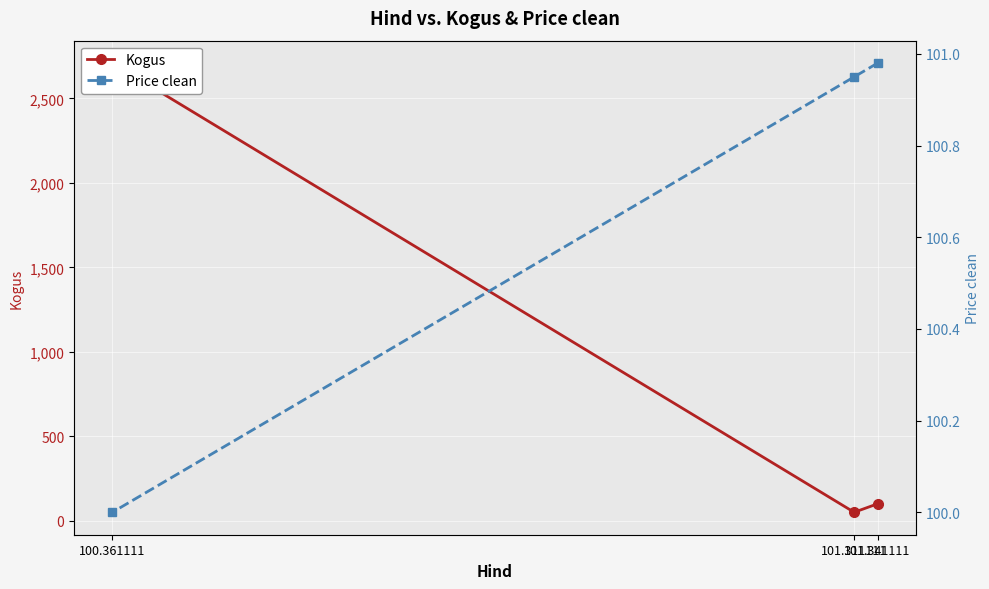

What position from the left is 101.341111?

1